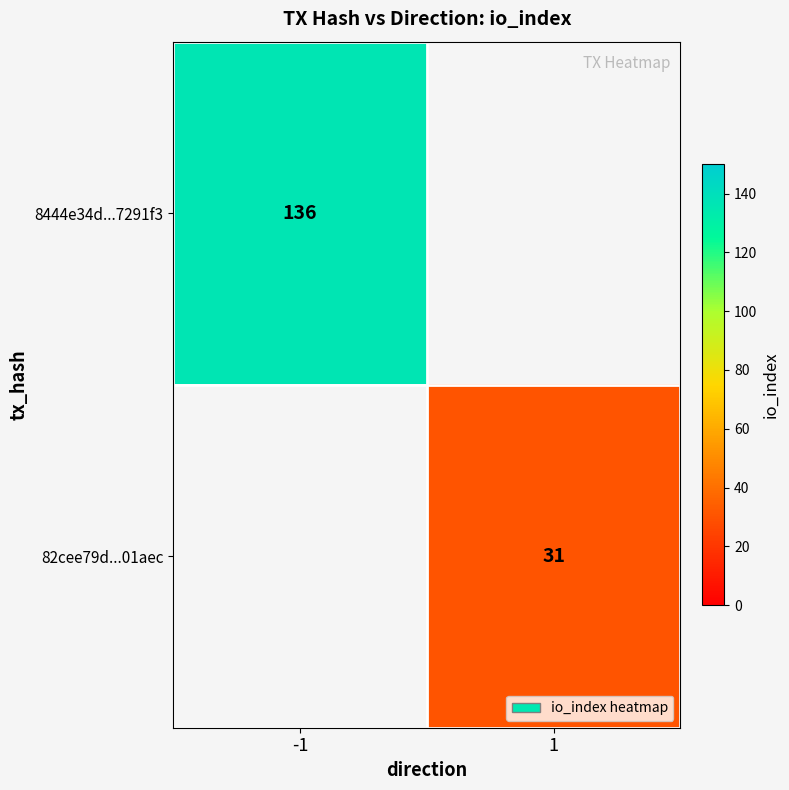

The 8444e34d...7291f3 series shows 136 at -1. True or false?

True